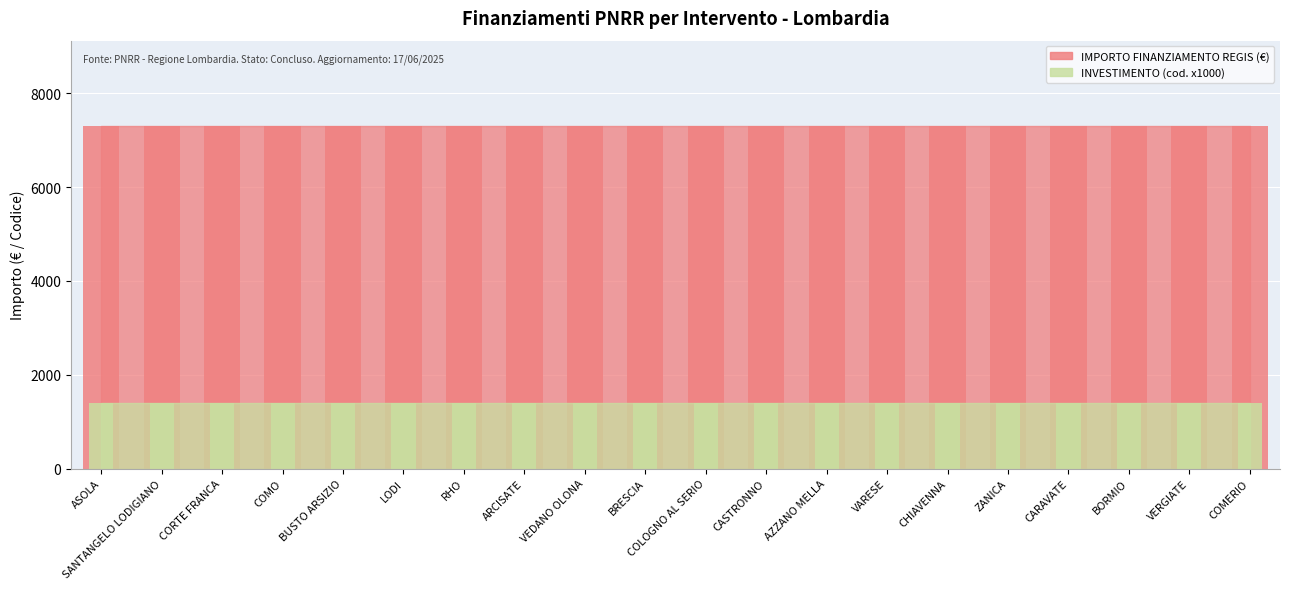

Between BRESCIA and VEDANO OLONA, which is larger?

BRESCIA